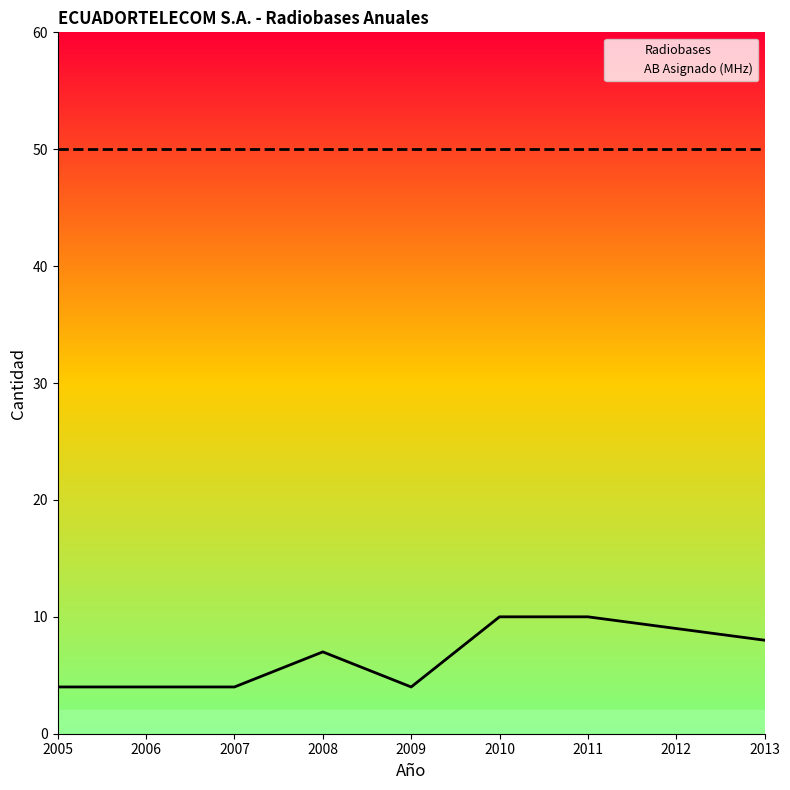

List the labels in order of value, smallest first.

2005, 2006, 2007, 2009, 2008, 2013, 2012, 2010, 2011